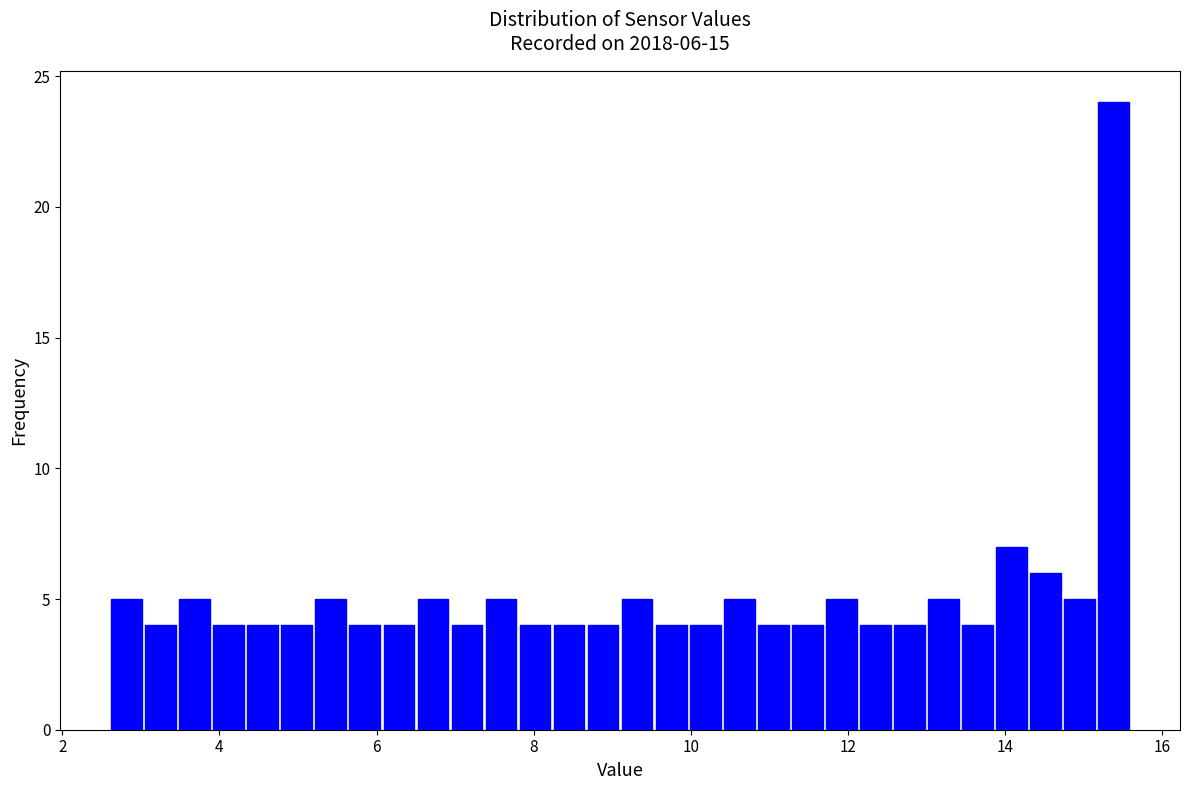

Read against the x-axis, roughly where is the centre of the tallest bar?

15.4